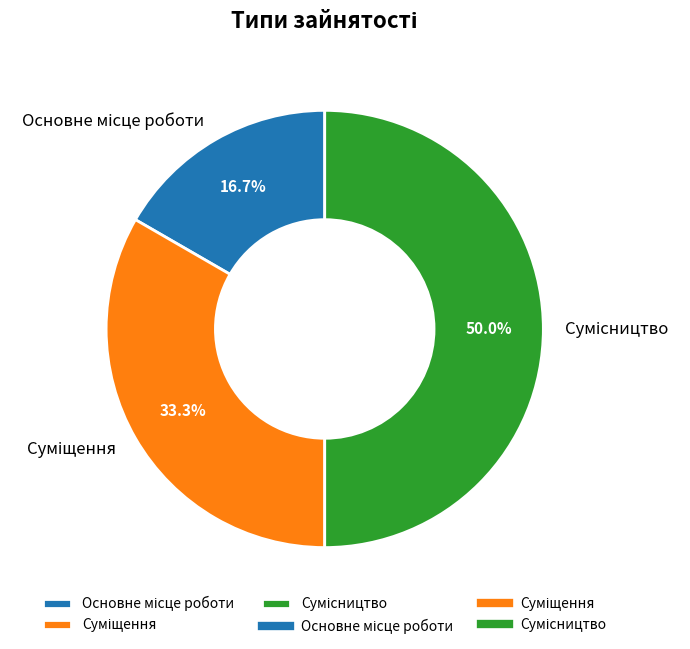

How many slices are in this pie chart?

3